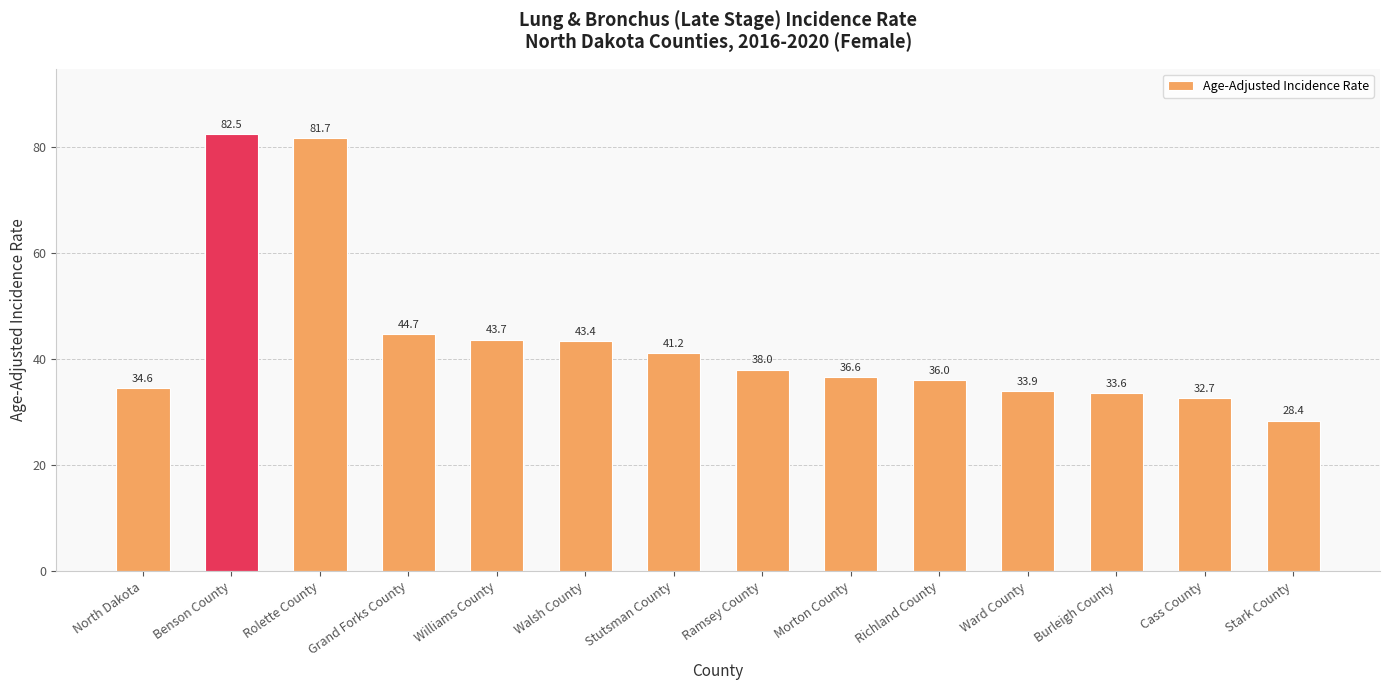

Rank the categories by value from lowest to highest.

Stark County, Cass County, Burleigh County, Ward County, North Dakota, Richland County, Morton County, Ramsey County, Stutsman County, Walsh County, Williams County, Grand Forks County, Rolette County, Benson County